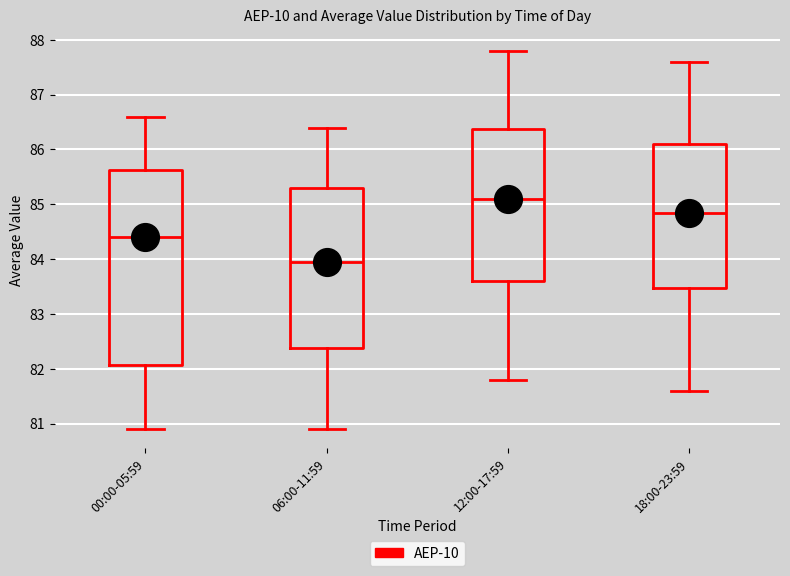

Which box has the highest median line?

12:00-17:59